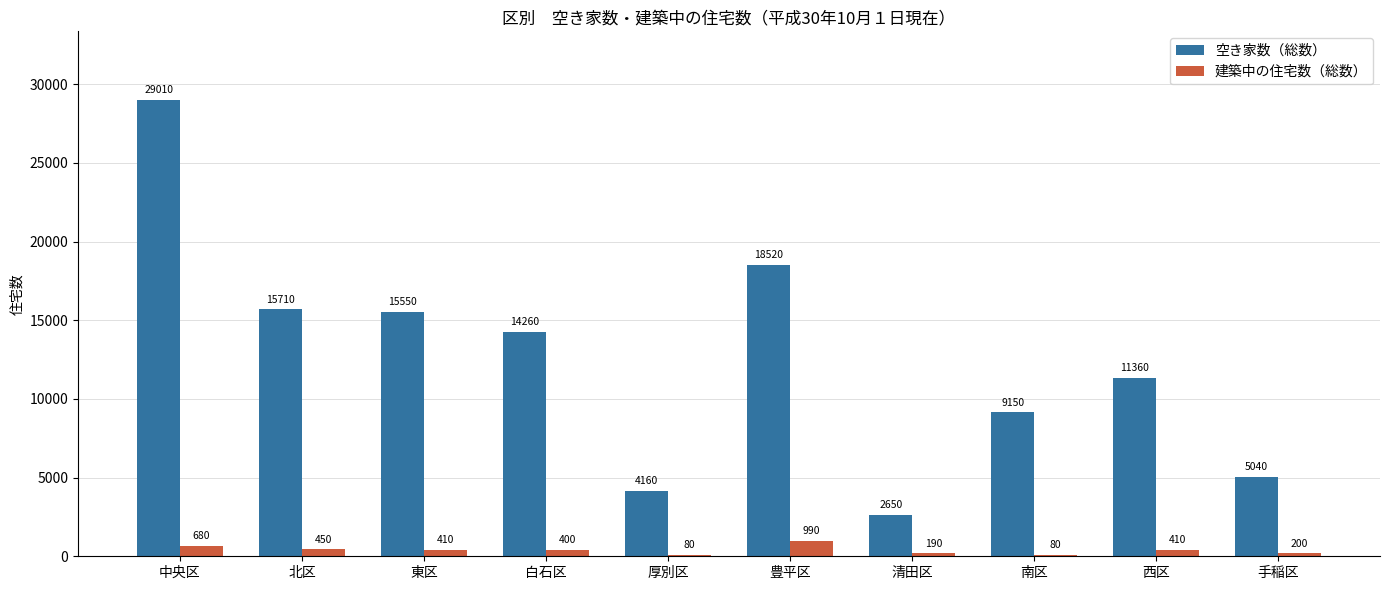

Reading right to left, what are all the values shown in this chart?

空き家数（総数）: 5040	11360	9150	2650	18520	4160	14260	15550	15710	29010
建築中の住宅数（総数）: 200	410	80	190	990	80	400	410	450	680